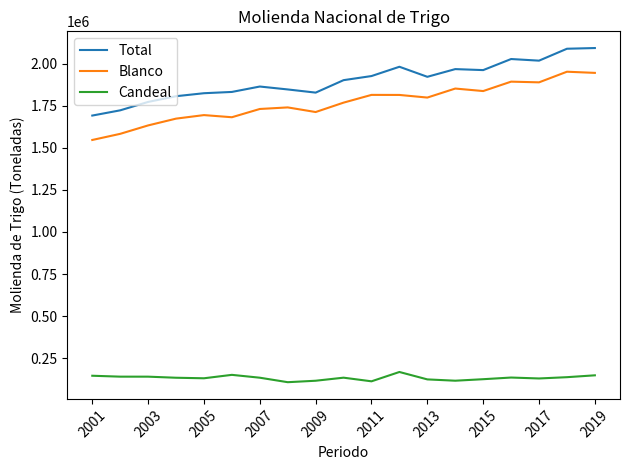

Which series has the largest total across all categories?

Total